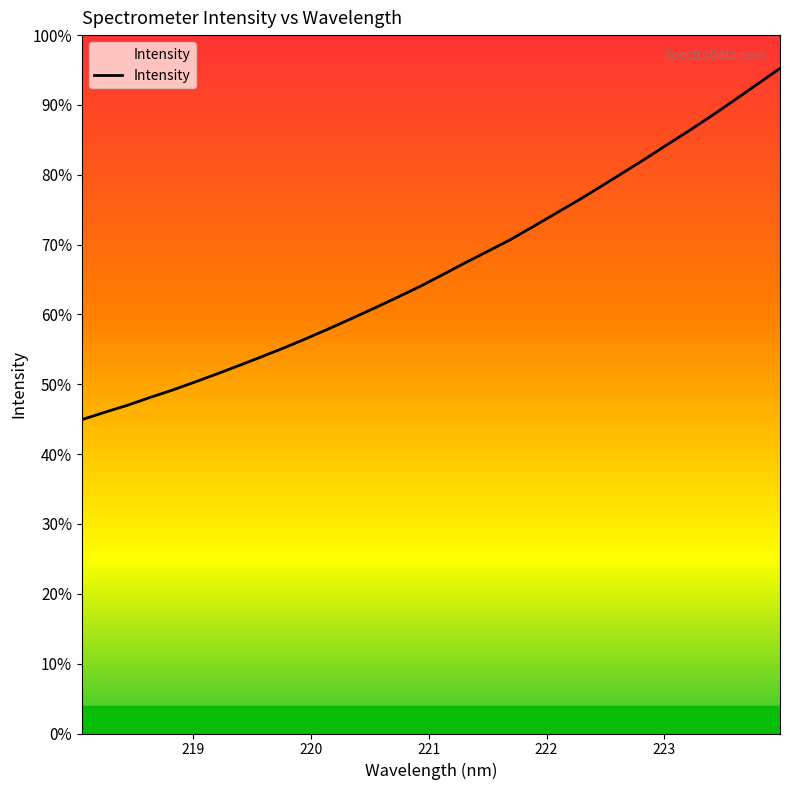

True or false: there are more than 2 points higher than both neighbors.

False